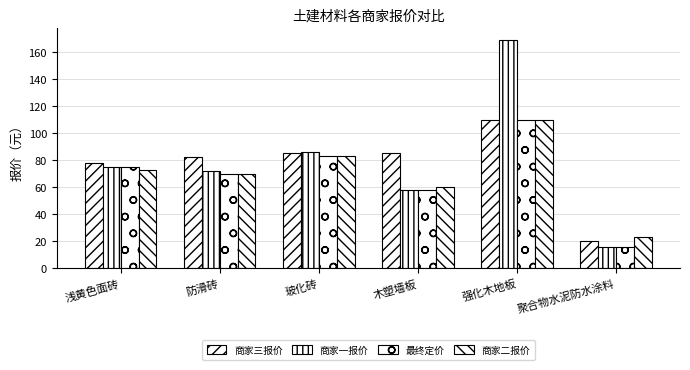

True or false: 最终定价 has a value of 110.0 at 强化木地板.

True